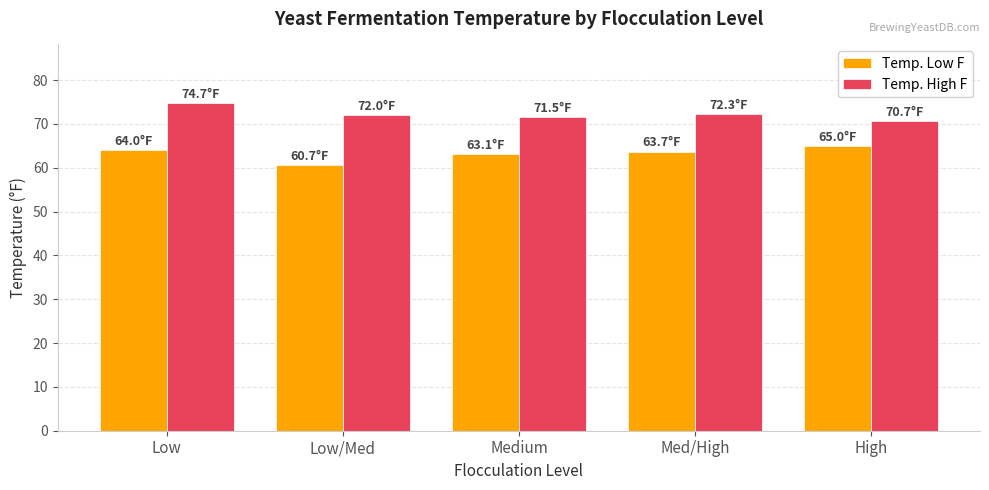

What is the spread (max minus min) of values at Medium?

8.4